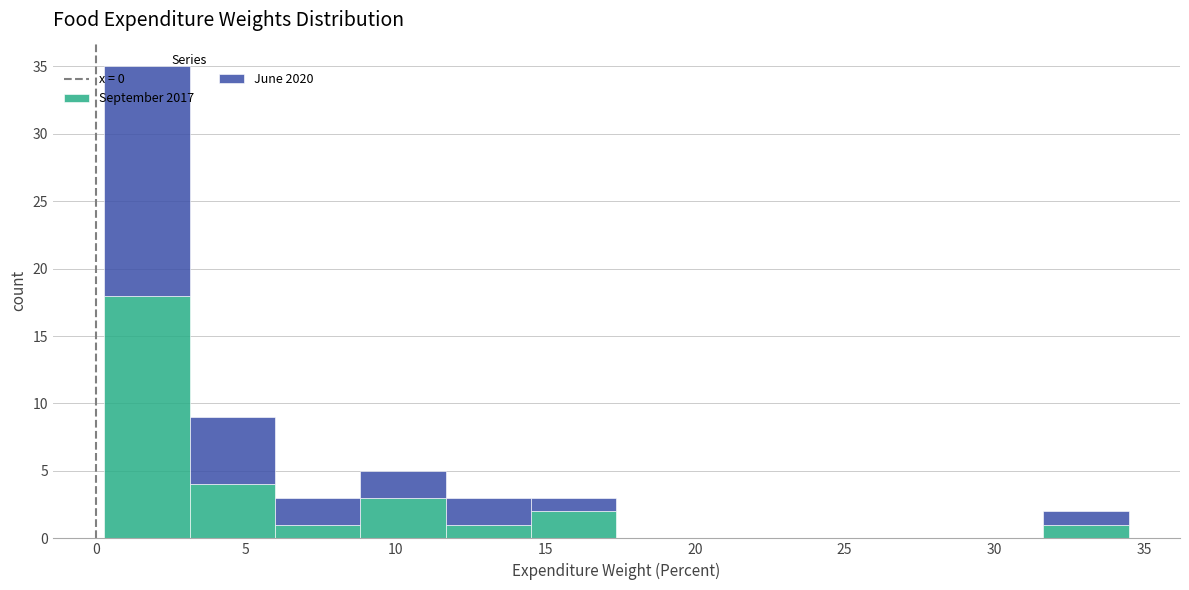

What is the total height of the stacked bar covering 11.5 to 14.5 on the x-axis? Neither the bar edges nor the heights are printed on the chart, so give them approximately, as read against the axes.

3